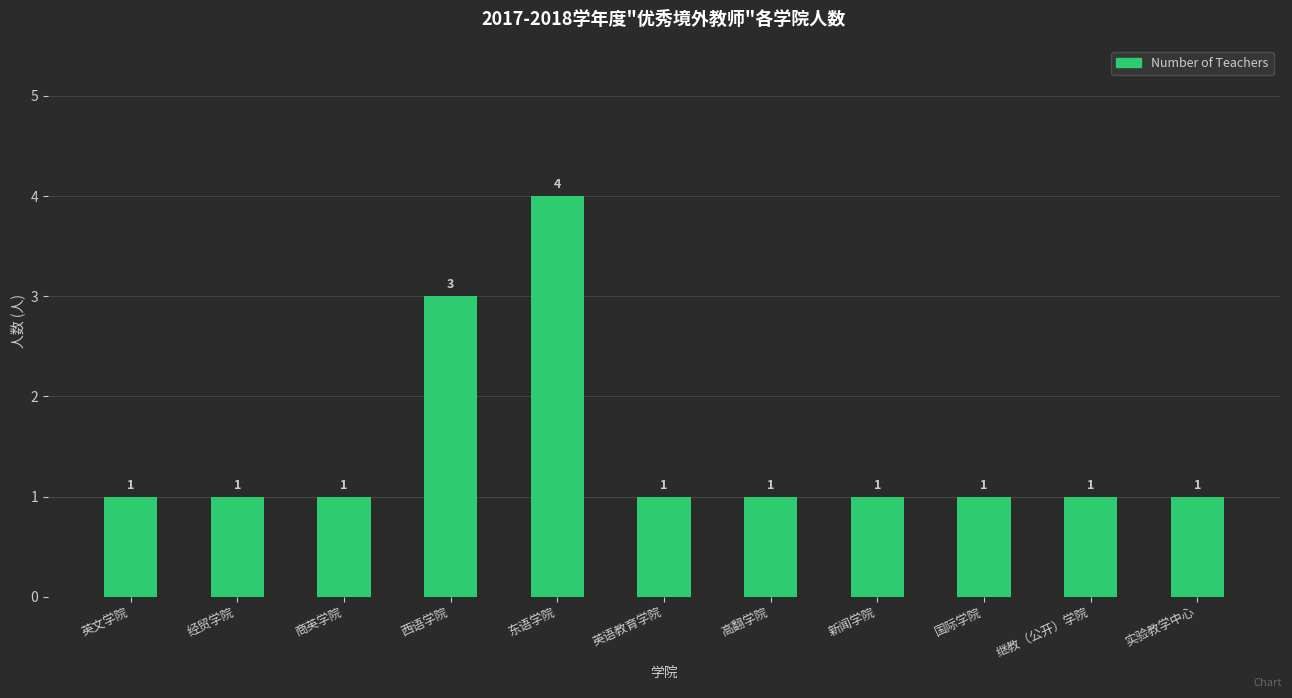

Approximately how many times larger is the value at 继教（公开）学院 compared to 西语学院?

0.3